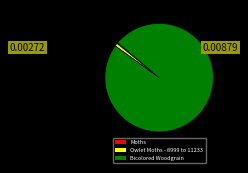

Is it true that Bicolored Woodgrain is 99% of the pie?

True